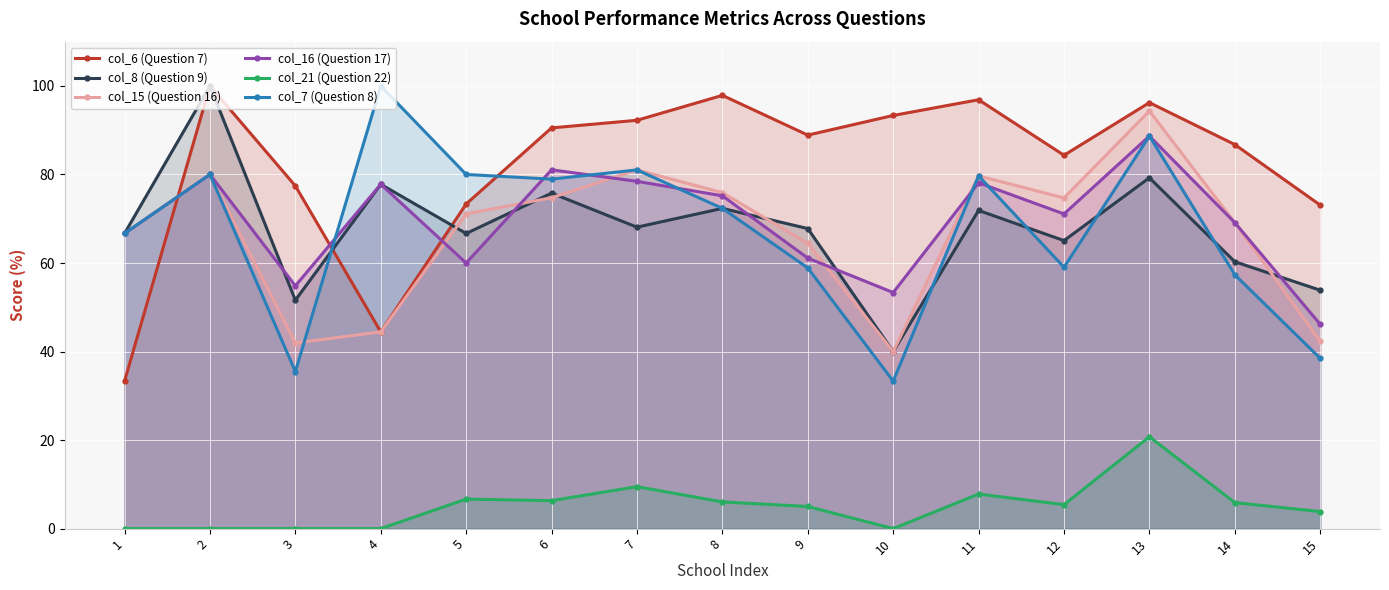

Where is col_21 (Question 22) nearest to the value 10?

7